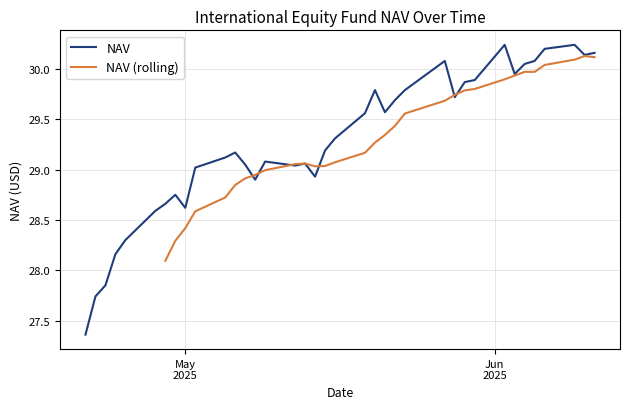

What is the difference between the values at 05/05/2025 and 05/27/2025?

1.0